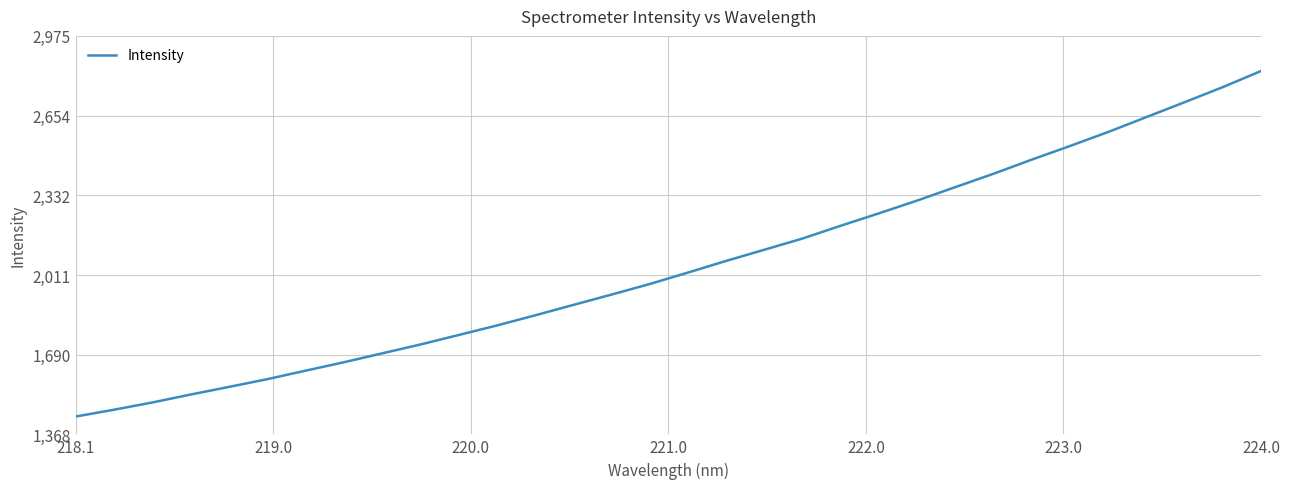

What is the minimum value shown in the chart?

1440.2